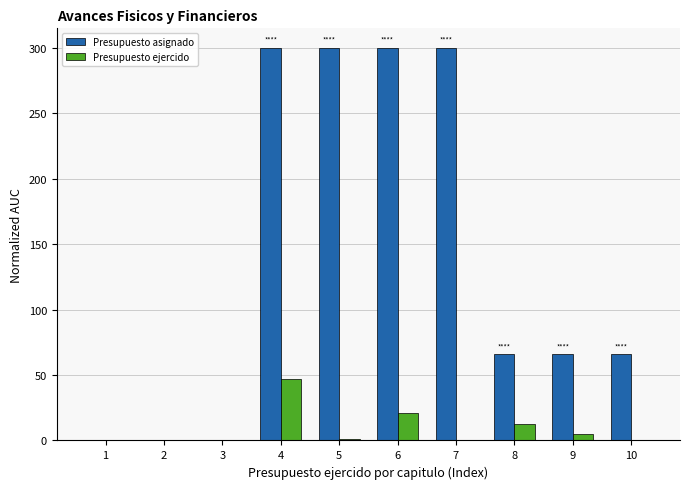

What is the greatest value displayed?

300.0